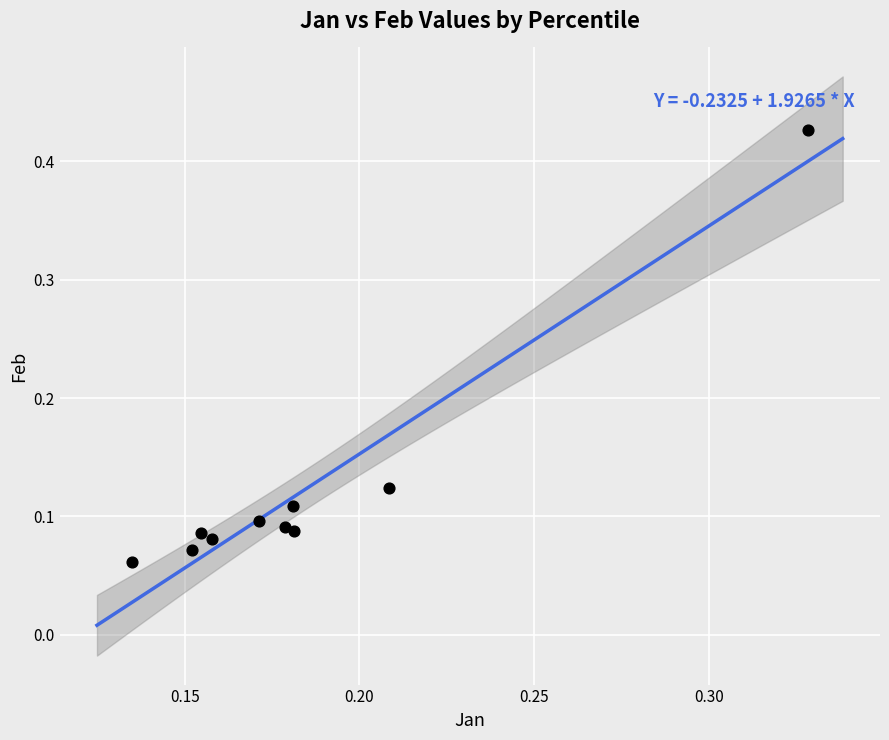

How many points are shown in the scatter plot?

10